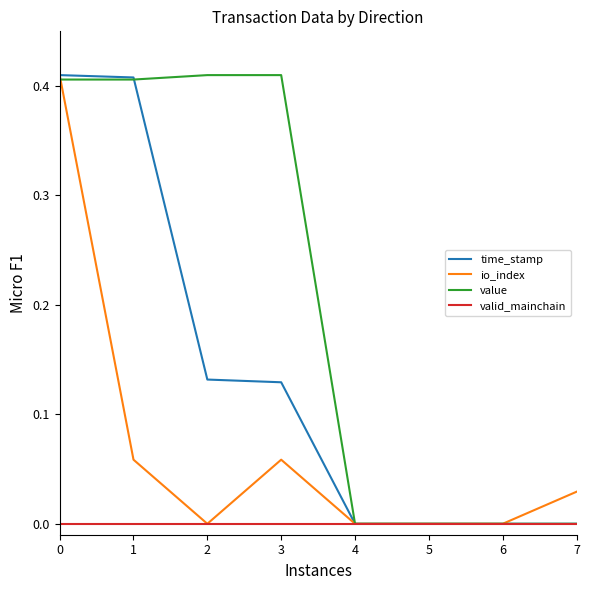

Is it true that valid_mainchain equals 0.0 at 0?

True